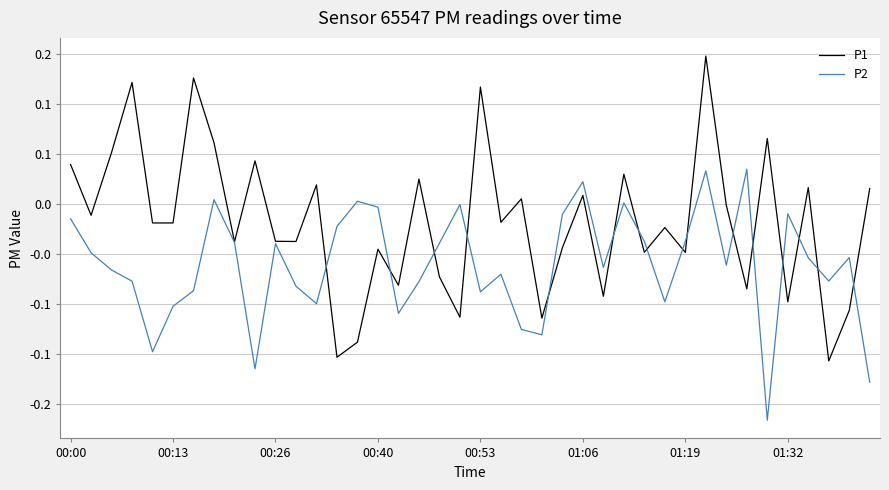

What are all the series names shown in the legend?

P1, P2